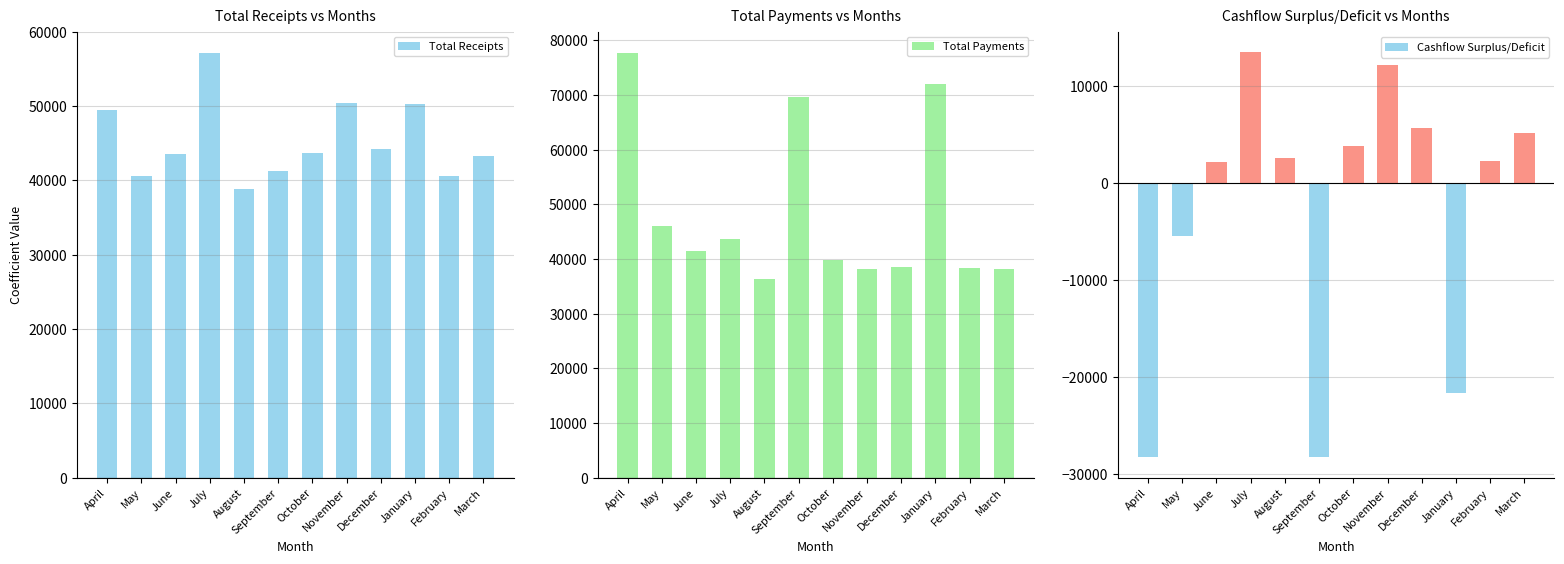

What are all the series names shown in the legend?

Total Receipts, Total Payments, Cashflow Surplus/Deficit